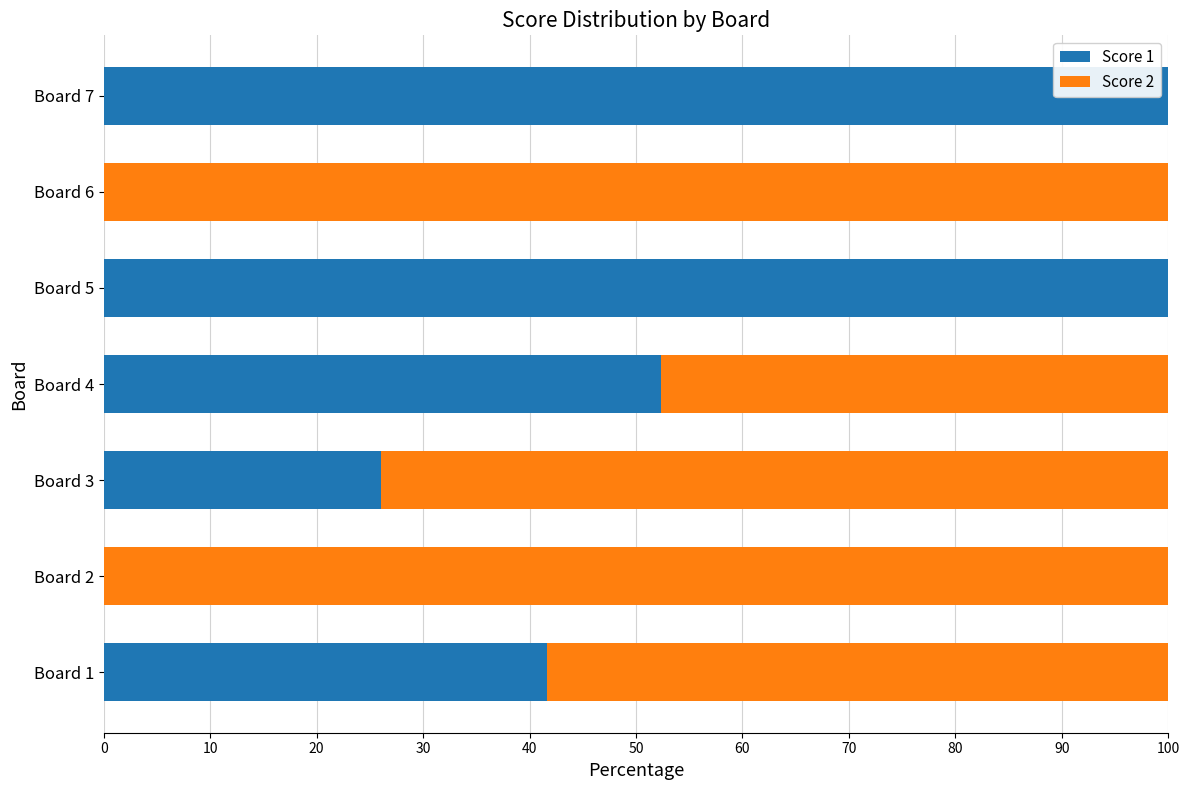

What is the average value of the Score 1 series?

45.7